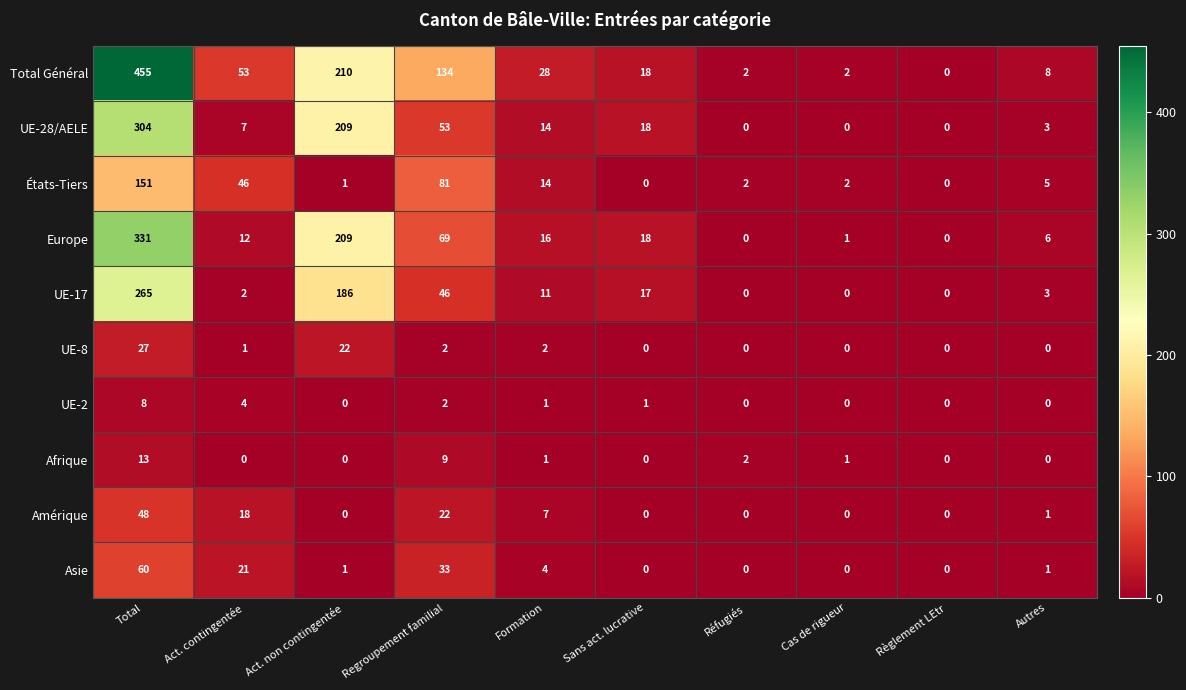

What is the spread (max minus min) of values at Réfugiés?

2